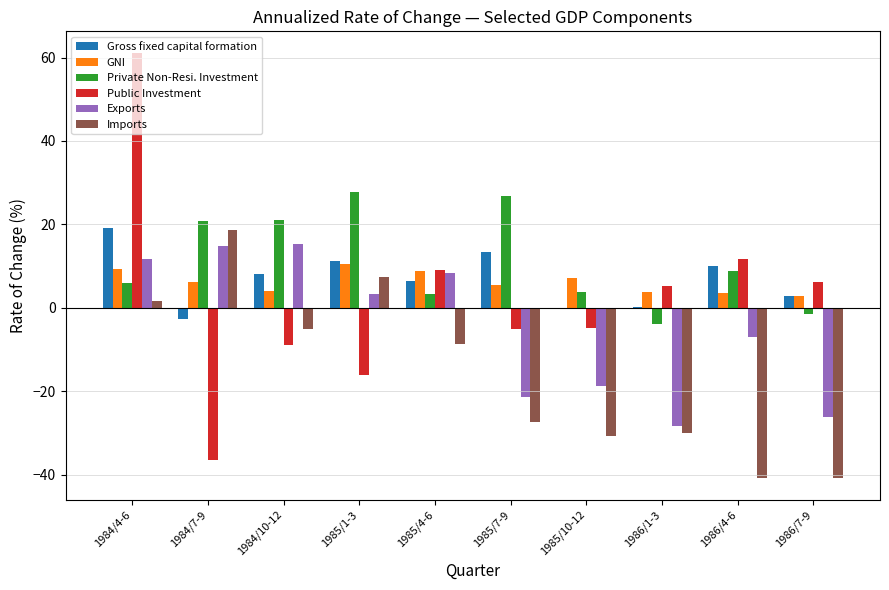

Is the value of Private Non-Resi. Investment at 1986/1-3 greater than the value of GNI at 1985/10-12?

No